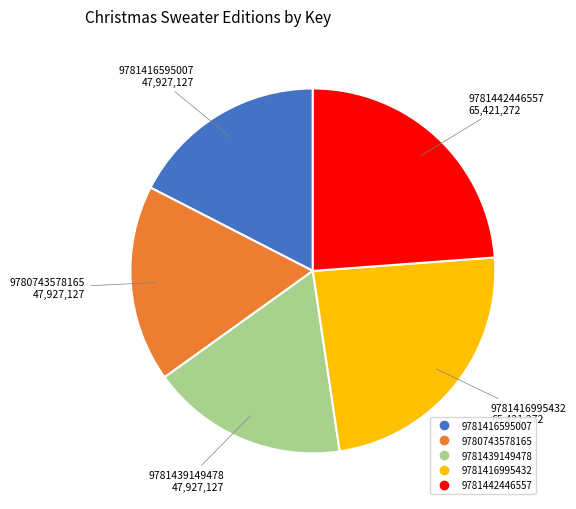

Is 9781416995432 the majority of the pie?

No